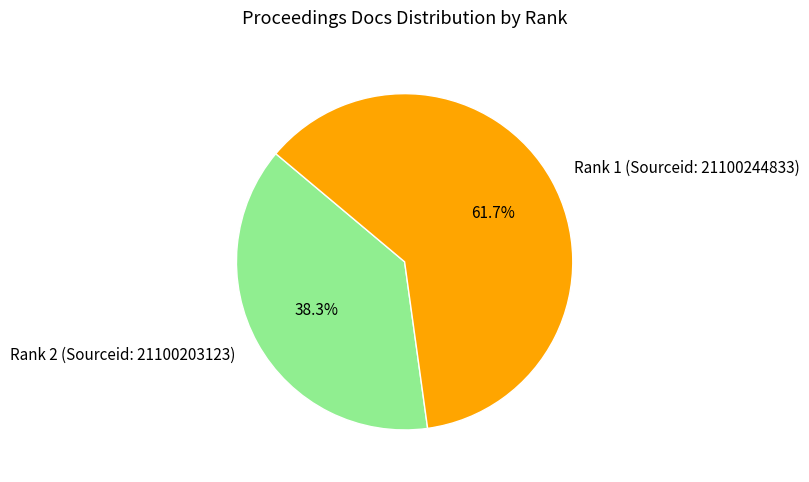

Between Rank 1 (Sourceid: 21100244833) and Rank 2 (Sourceid: 21100203123), which is larger?

Rank 1 (Sourceid: 21100244833)